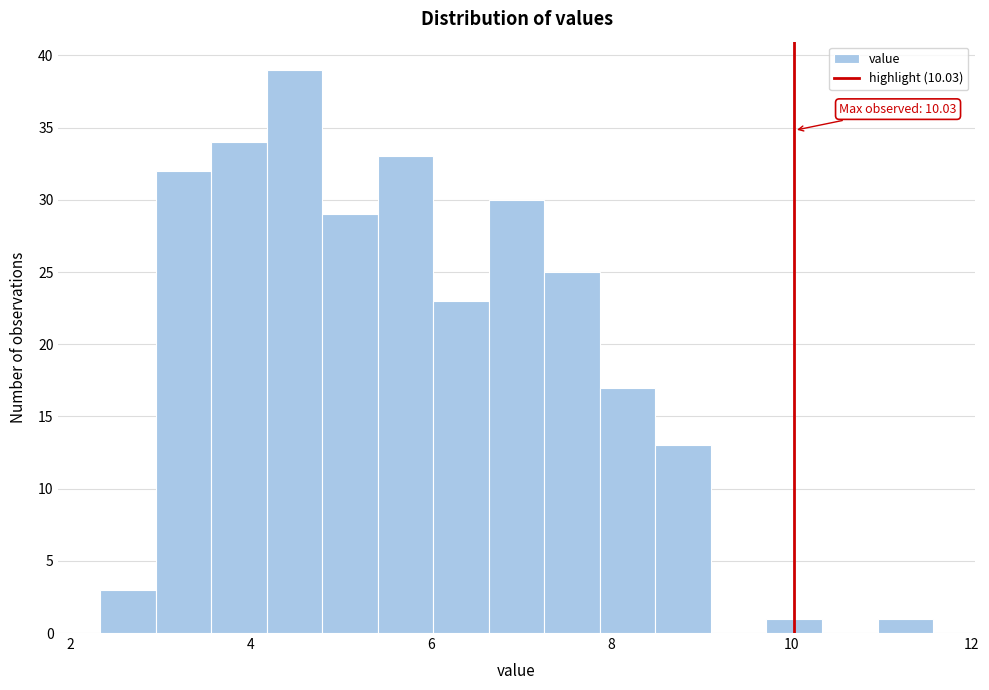

Read against the x-axis, roughly where is the centre of the tallest bar?

4.4